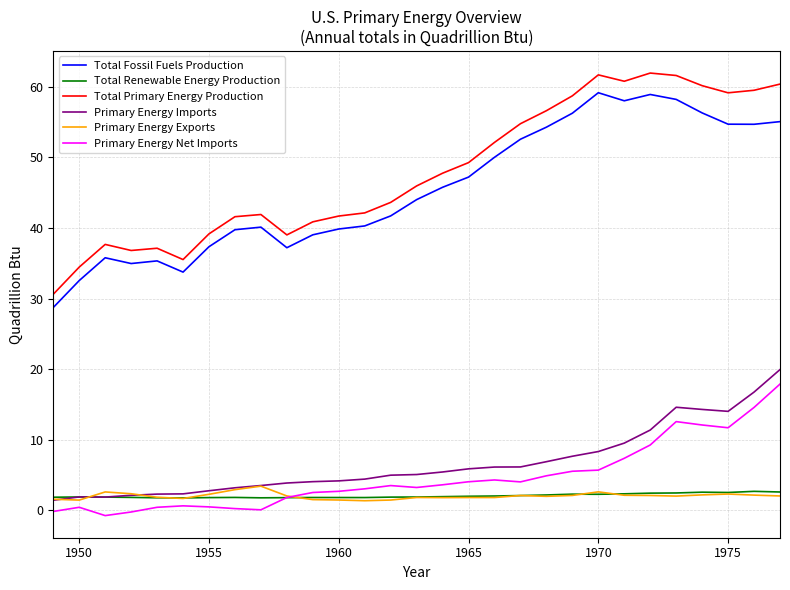

True or false: Total Fossil Fuels Production and Primary Energy Imports cross at least once.

False